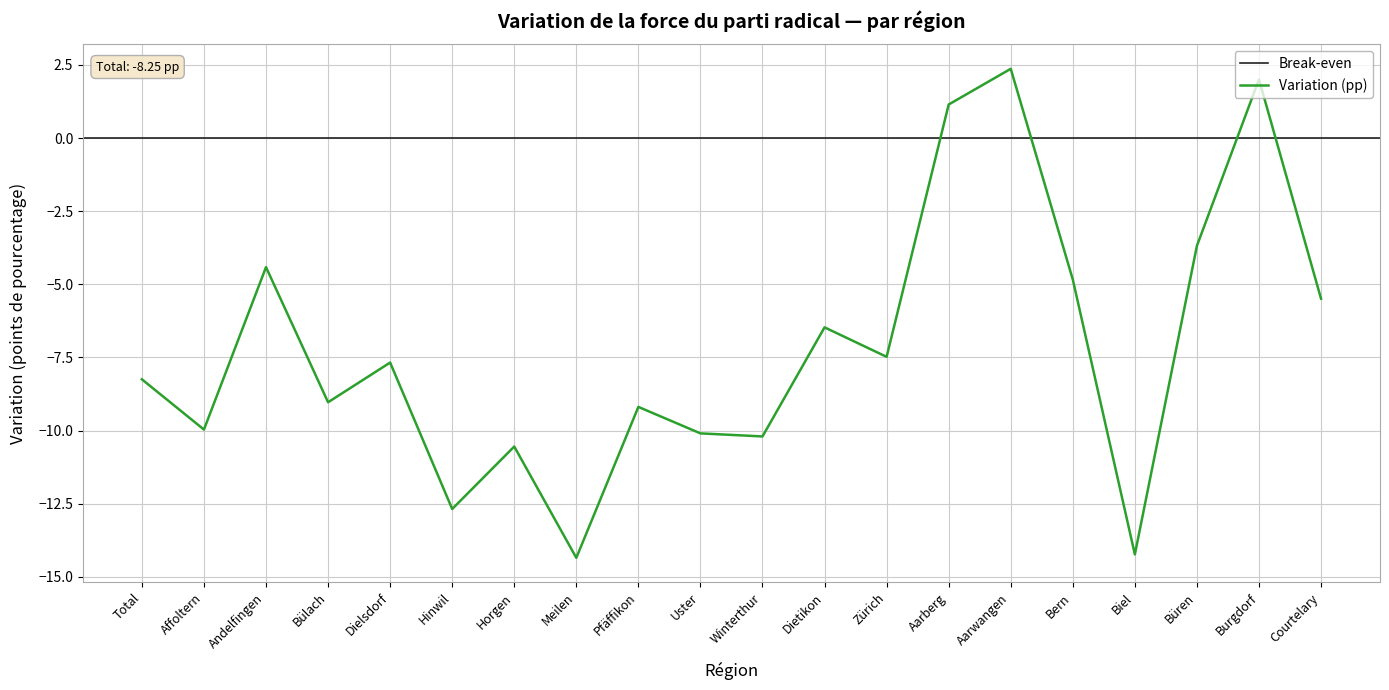

How many lines are shown in the chart?

1